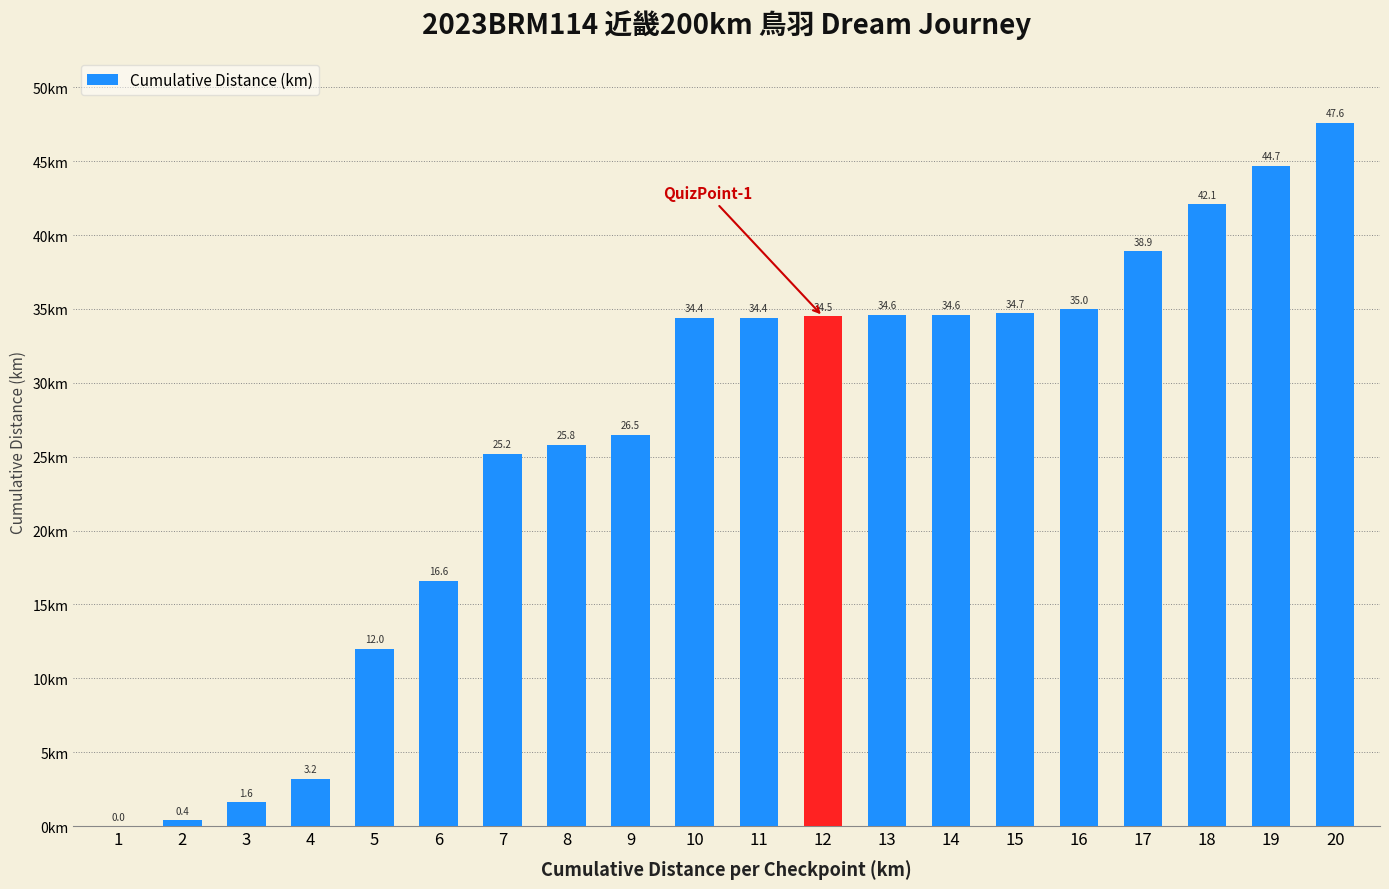

What is the change in value from 2 to 9?

+26.1